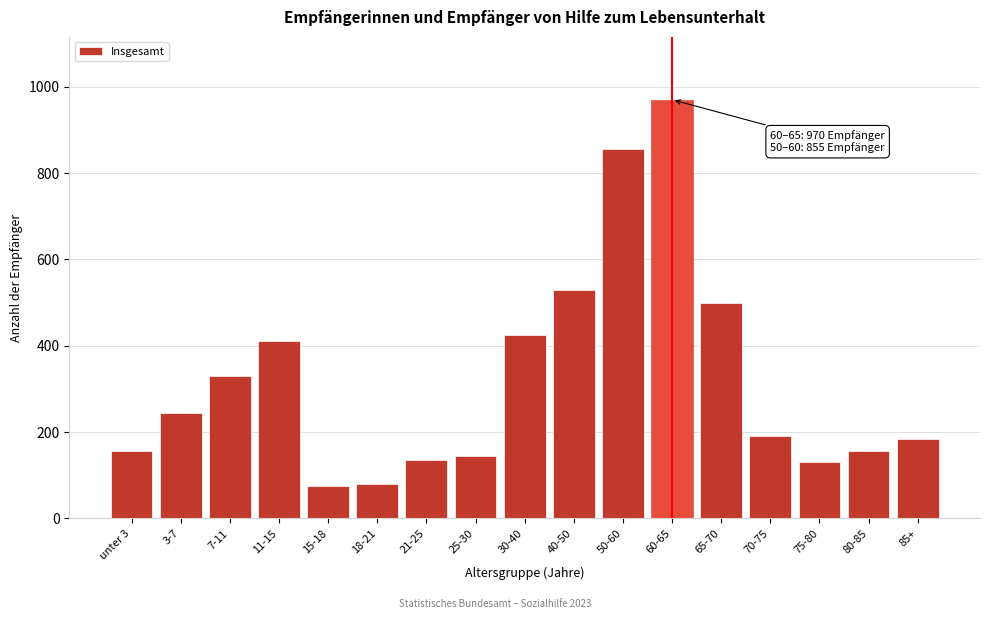

Reading left to right, list all the values displayed in this chart.

unter 3=155	3-7=245	7-11=330	11-15=410	15-18=75	18-21=80	21-25=135	25-30=145	30-40=425	40-50=530	50-60=855	60-65=970	65-70=500	70-75=190	75-80=130	80-85=155	85+=185